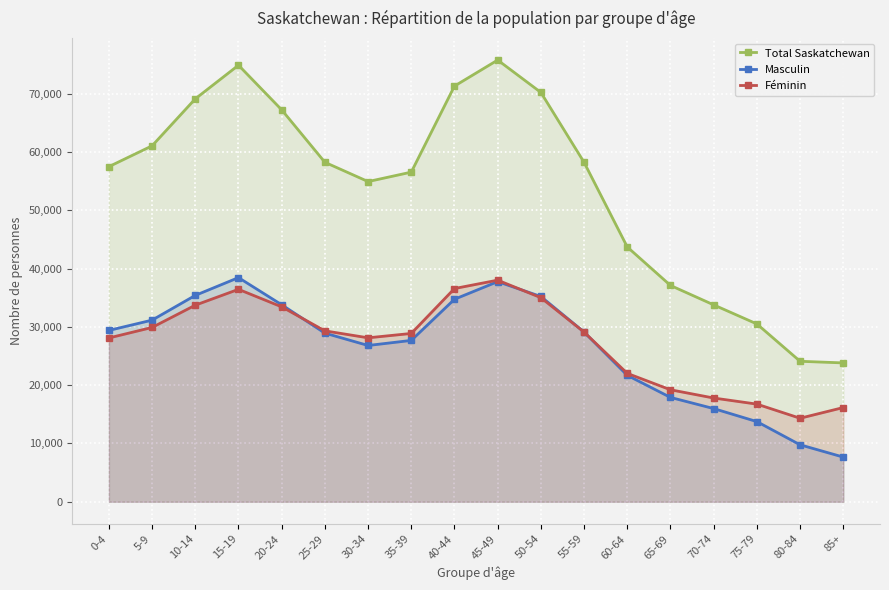

The value of Féminin at 50-54 is 35010. True or false?

True